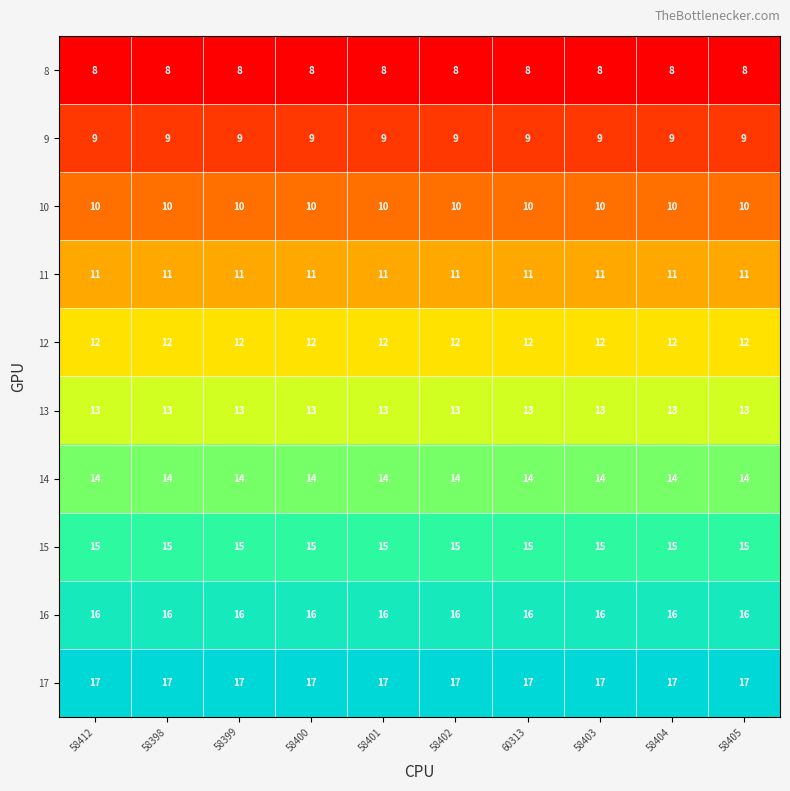

Rank the series by their maximum value, from lowest to highest.

8, 9, 10, 11, 12, 13, 14, 15, 16, 17